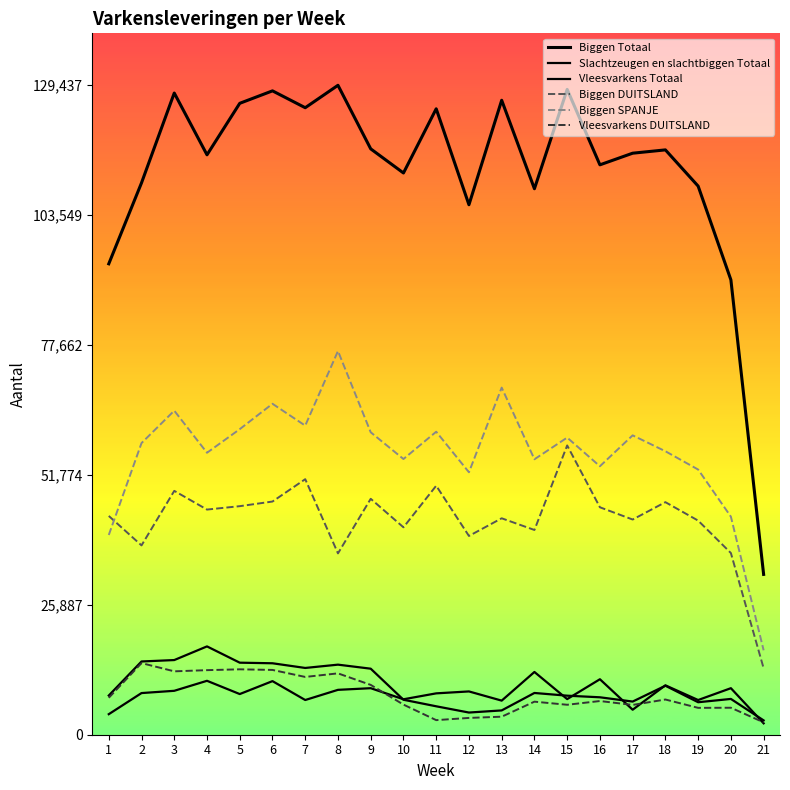

What value does the Slachtzeugen en slachtbiggen Totaal series have at 11, to the nearest 50?

8250